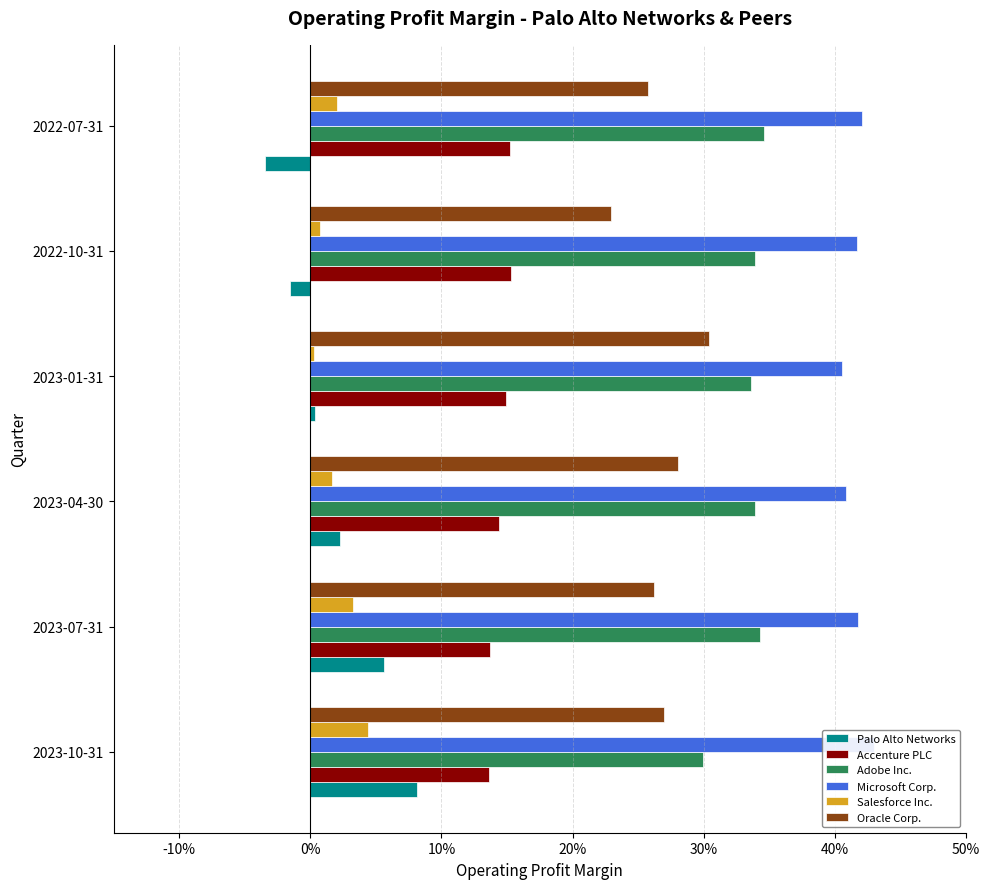

Does the chart contain stacked bars?

No